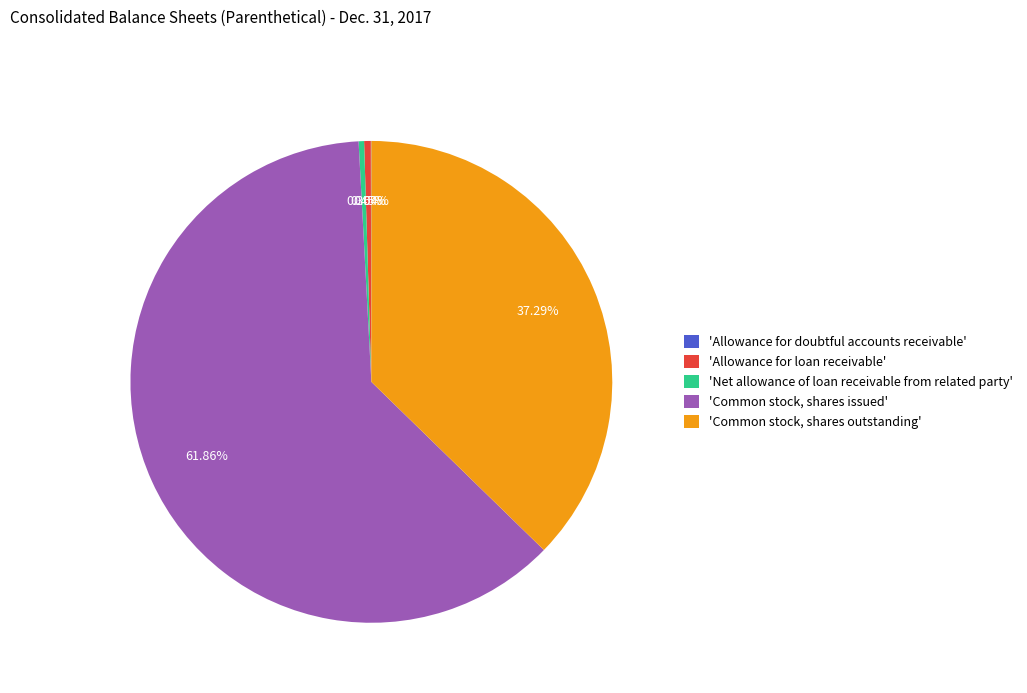

What is the ratio of the value at 'Common stock, shares issued' to the value at 'Net allowance of loan receivable from related party'?

169.7